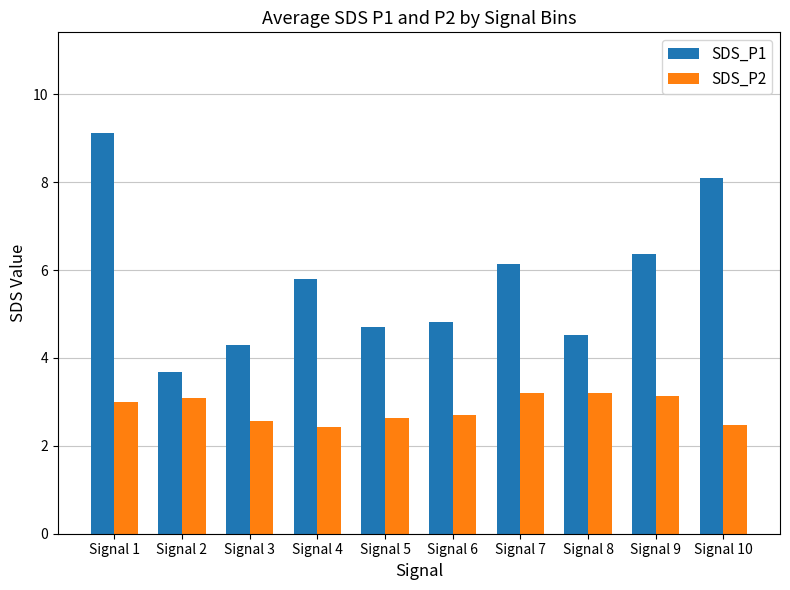

True or false: SDS_P2 has a value of 1.2 at Signal 9.

False